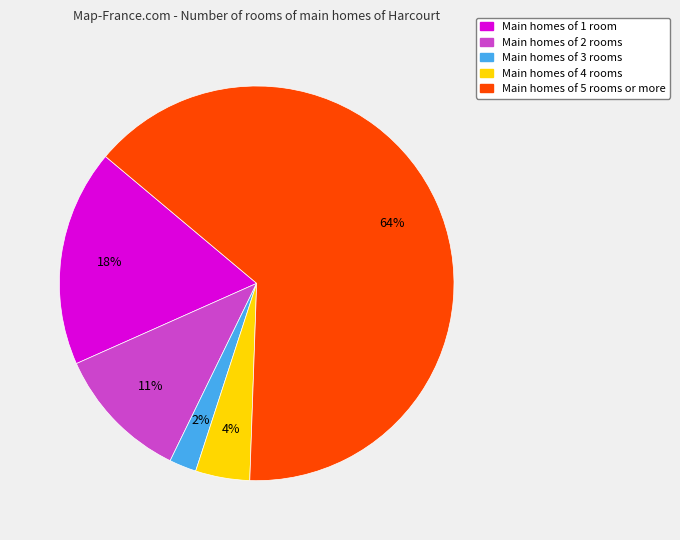

Combined, do Main homes of 5 rooms or more and Main homes of 3 rooms account for over 50%?

Yes